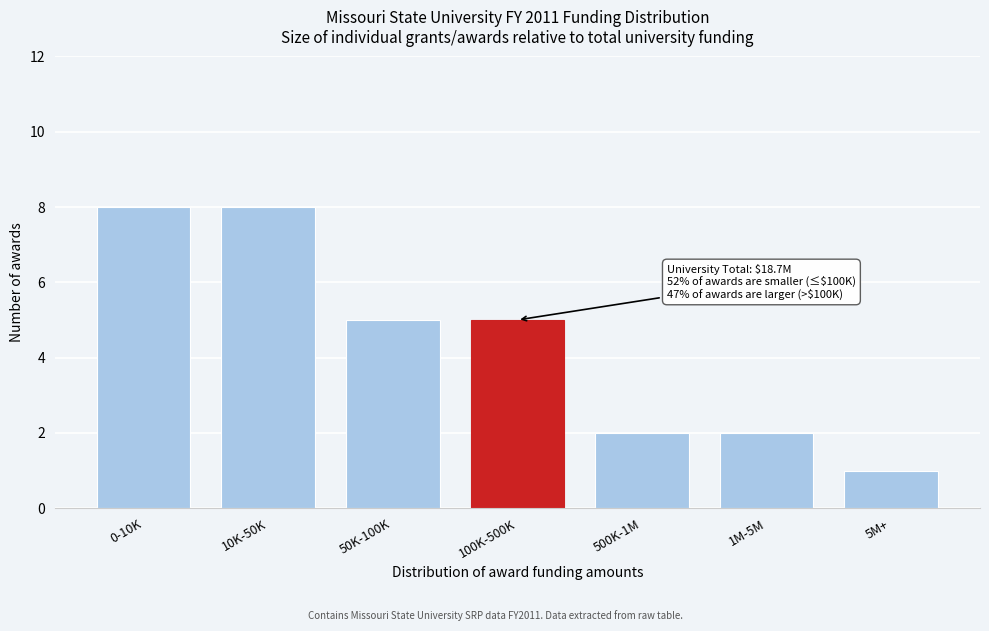

Reading left to right, transcribe all the data shown in this chart.

8	8	5	5	2	2	1